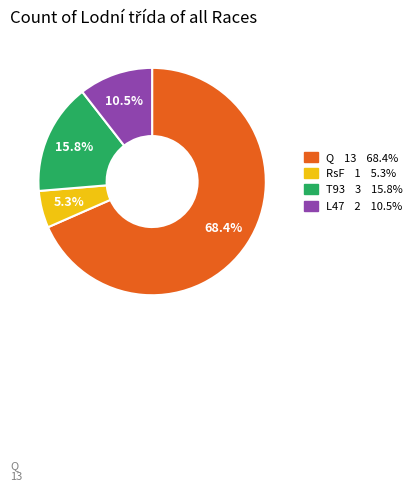

Does RsF account for over 50% of the chart?

No